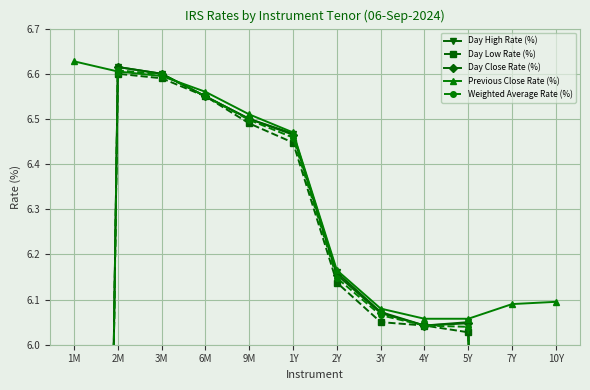

At which category is the sum across all series the highest?

2M